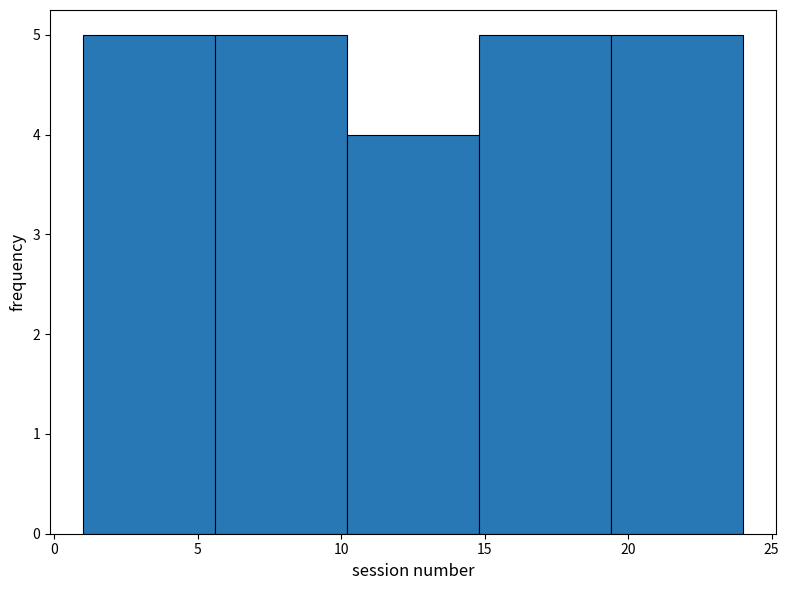

What is the height of the bar covering 5.6 to 10.2 on the x-axis? Neither the bar edges nor the heights are printed on the chart, so give them approximately, as read against the axes.

5